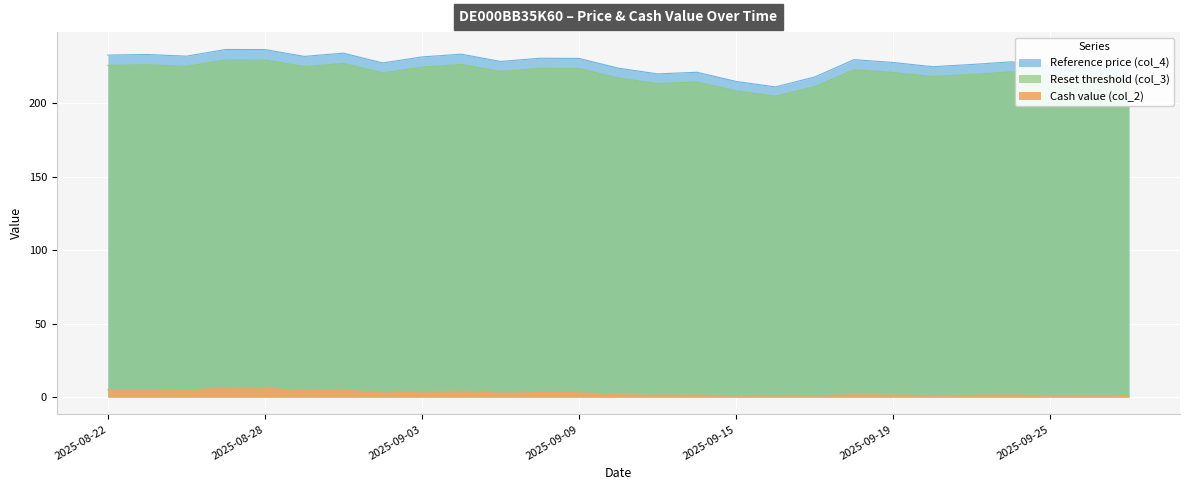

How many lines are shown in the chart?

3